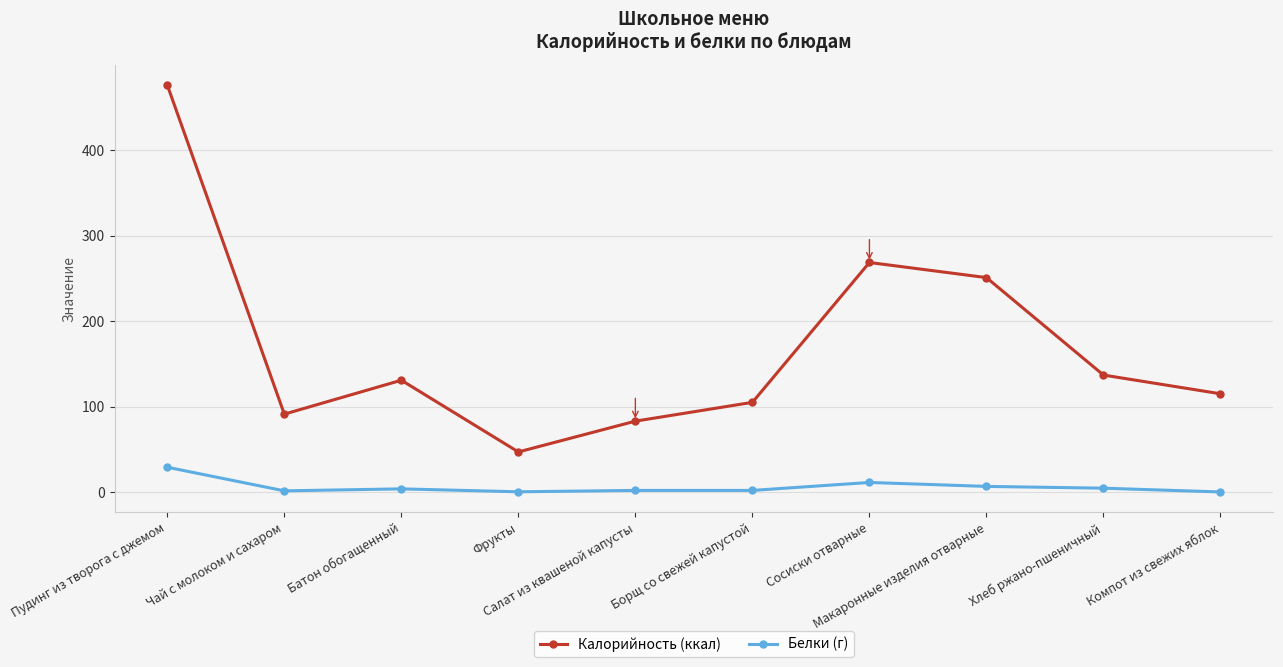

What position from the left is Фрукты?

4